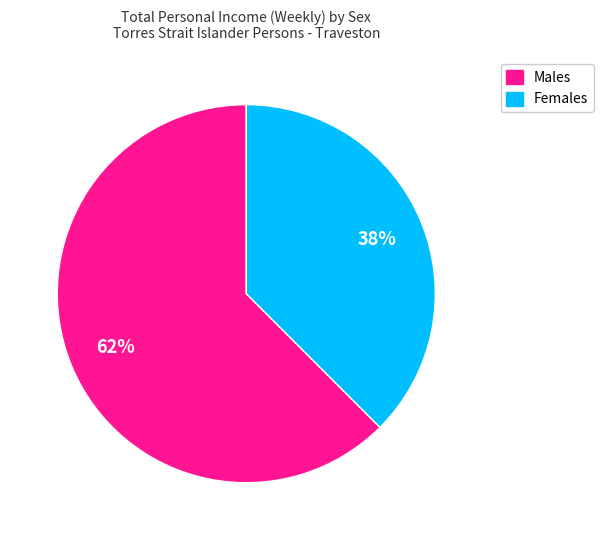

Does any single category account for the majority?

Yes